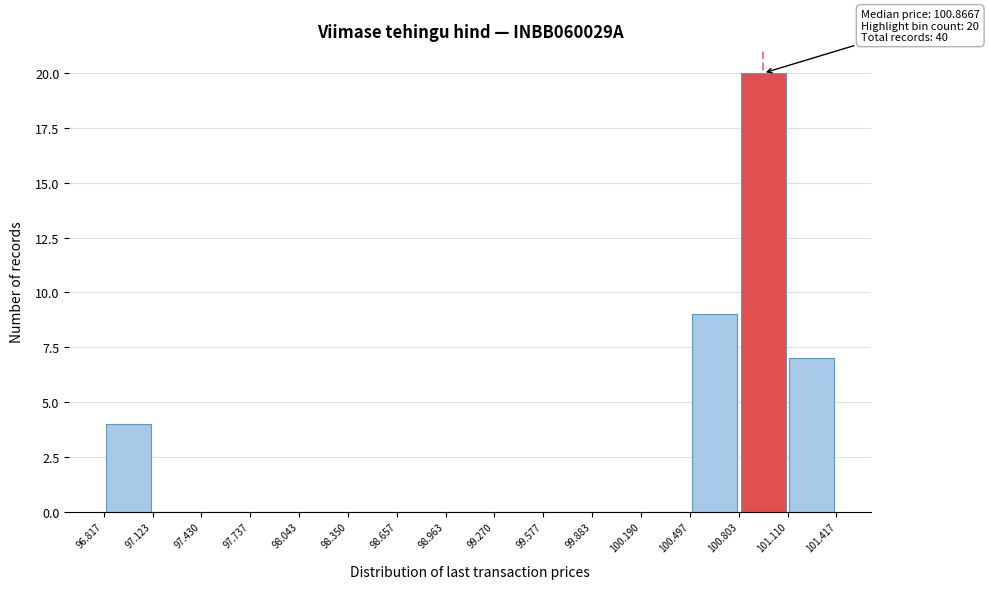

Which range on the x-axis has the tallest bar?

100.803 to 101.110